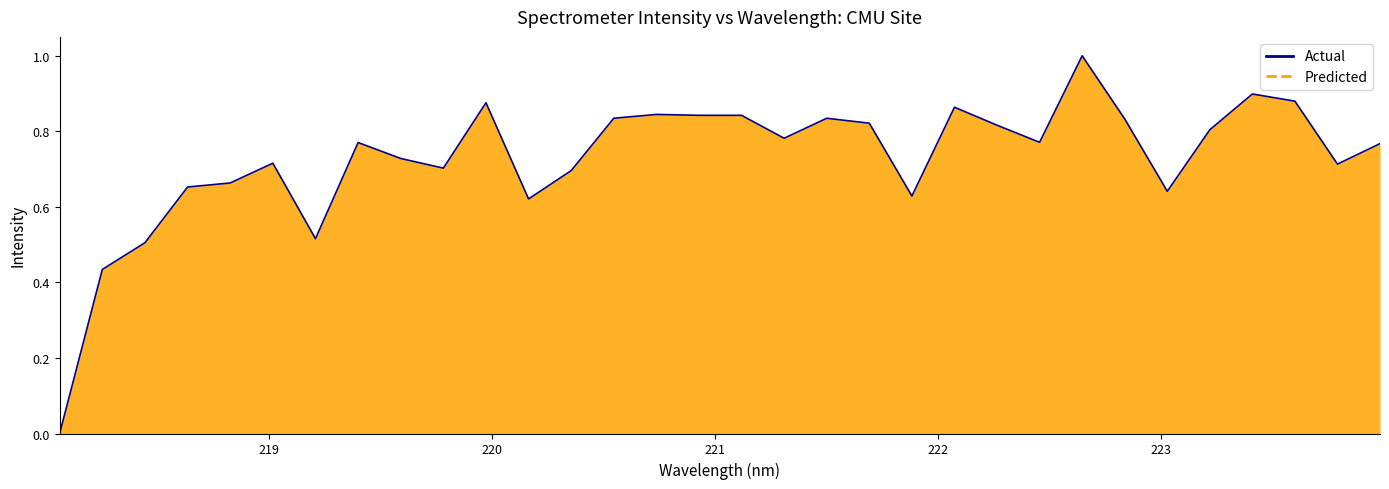

How many values are above zero?

31